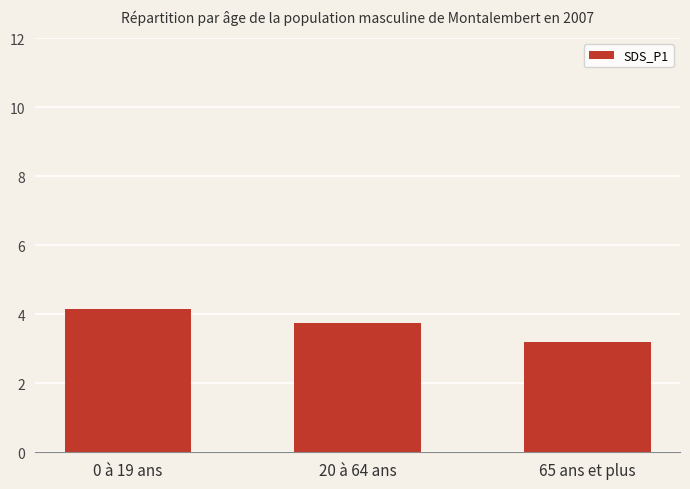

Is it true that the value at 20 à 64 ans is 3.7?

True